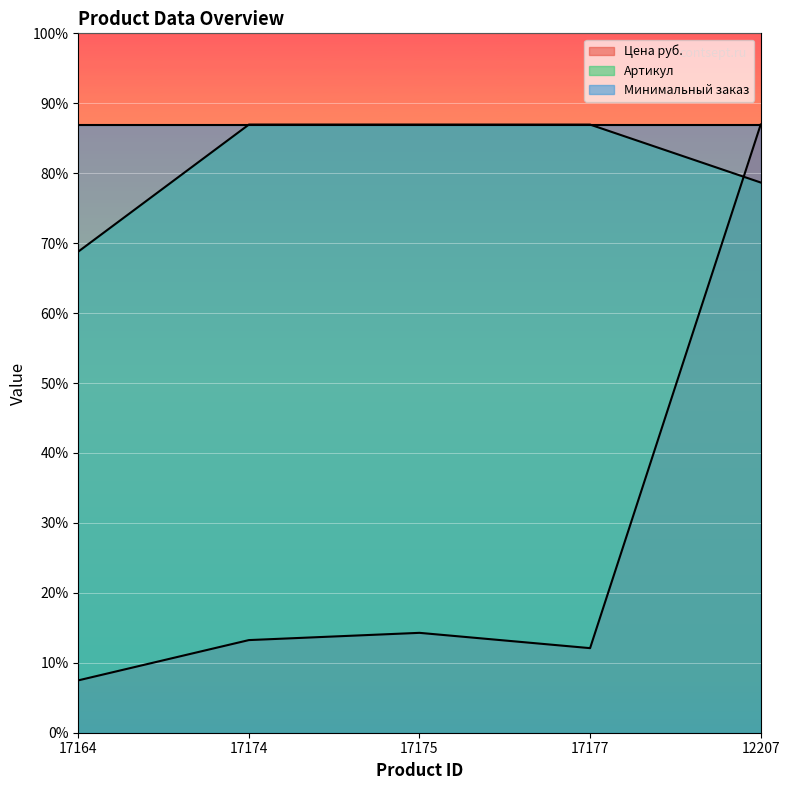

What is the label of the 3rd point from the left?

17175